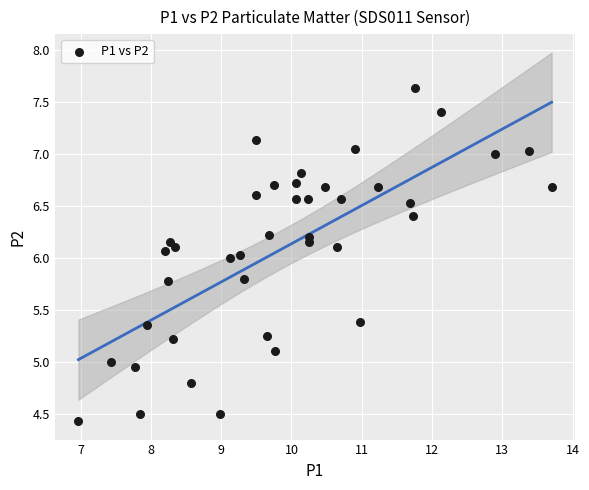

What is the range of X values (max minus min)?

6.7